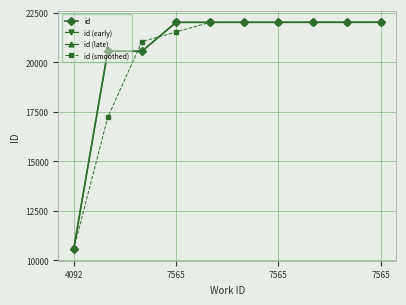

Approximately how many times larger is the value at 7410 compared to 7565?

0.9